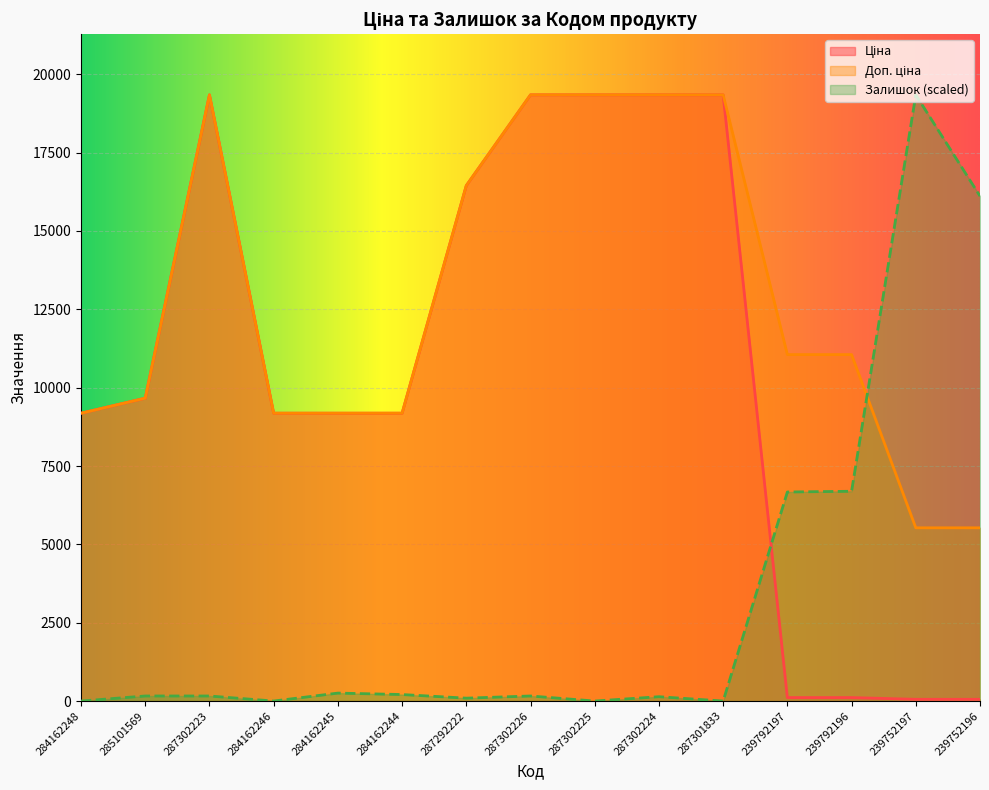

True or false: Доп. ціна and Ціна cross at least once.

False